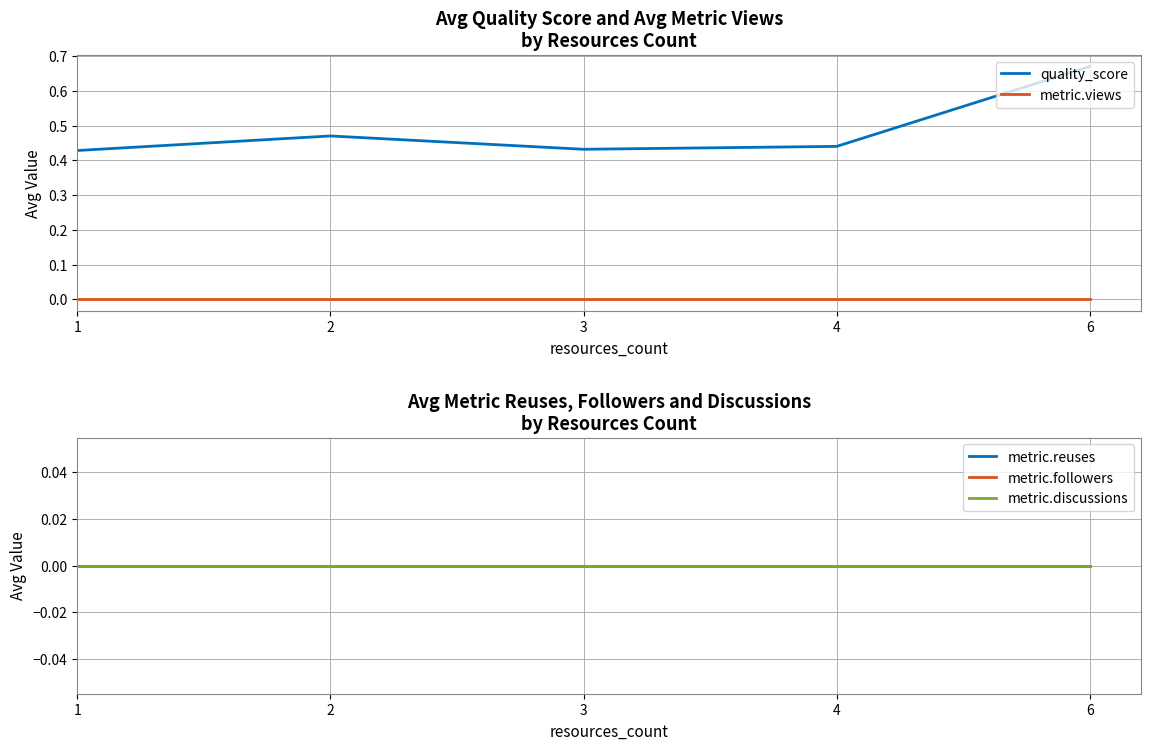

How many distinct data groups are displayed?

5